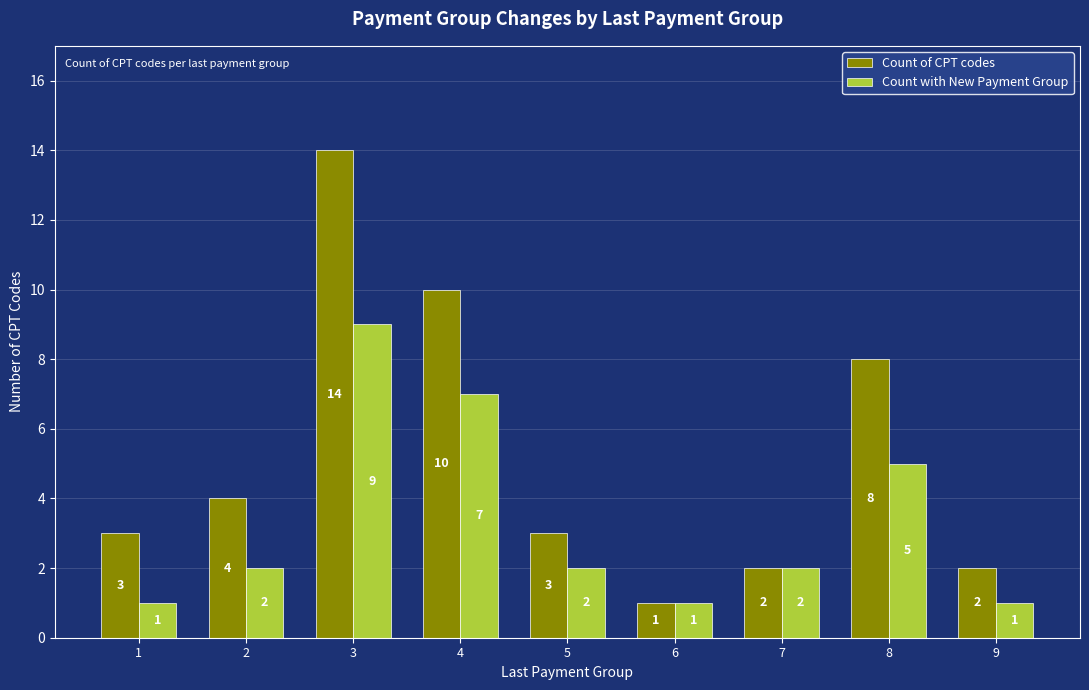

Is it true that Count with New Payment Group equals 1 at 9?

True